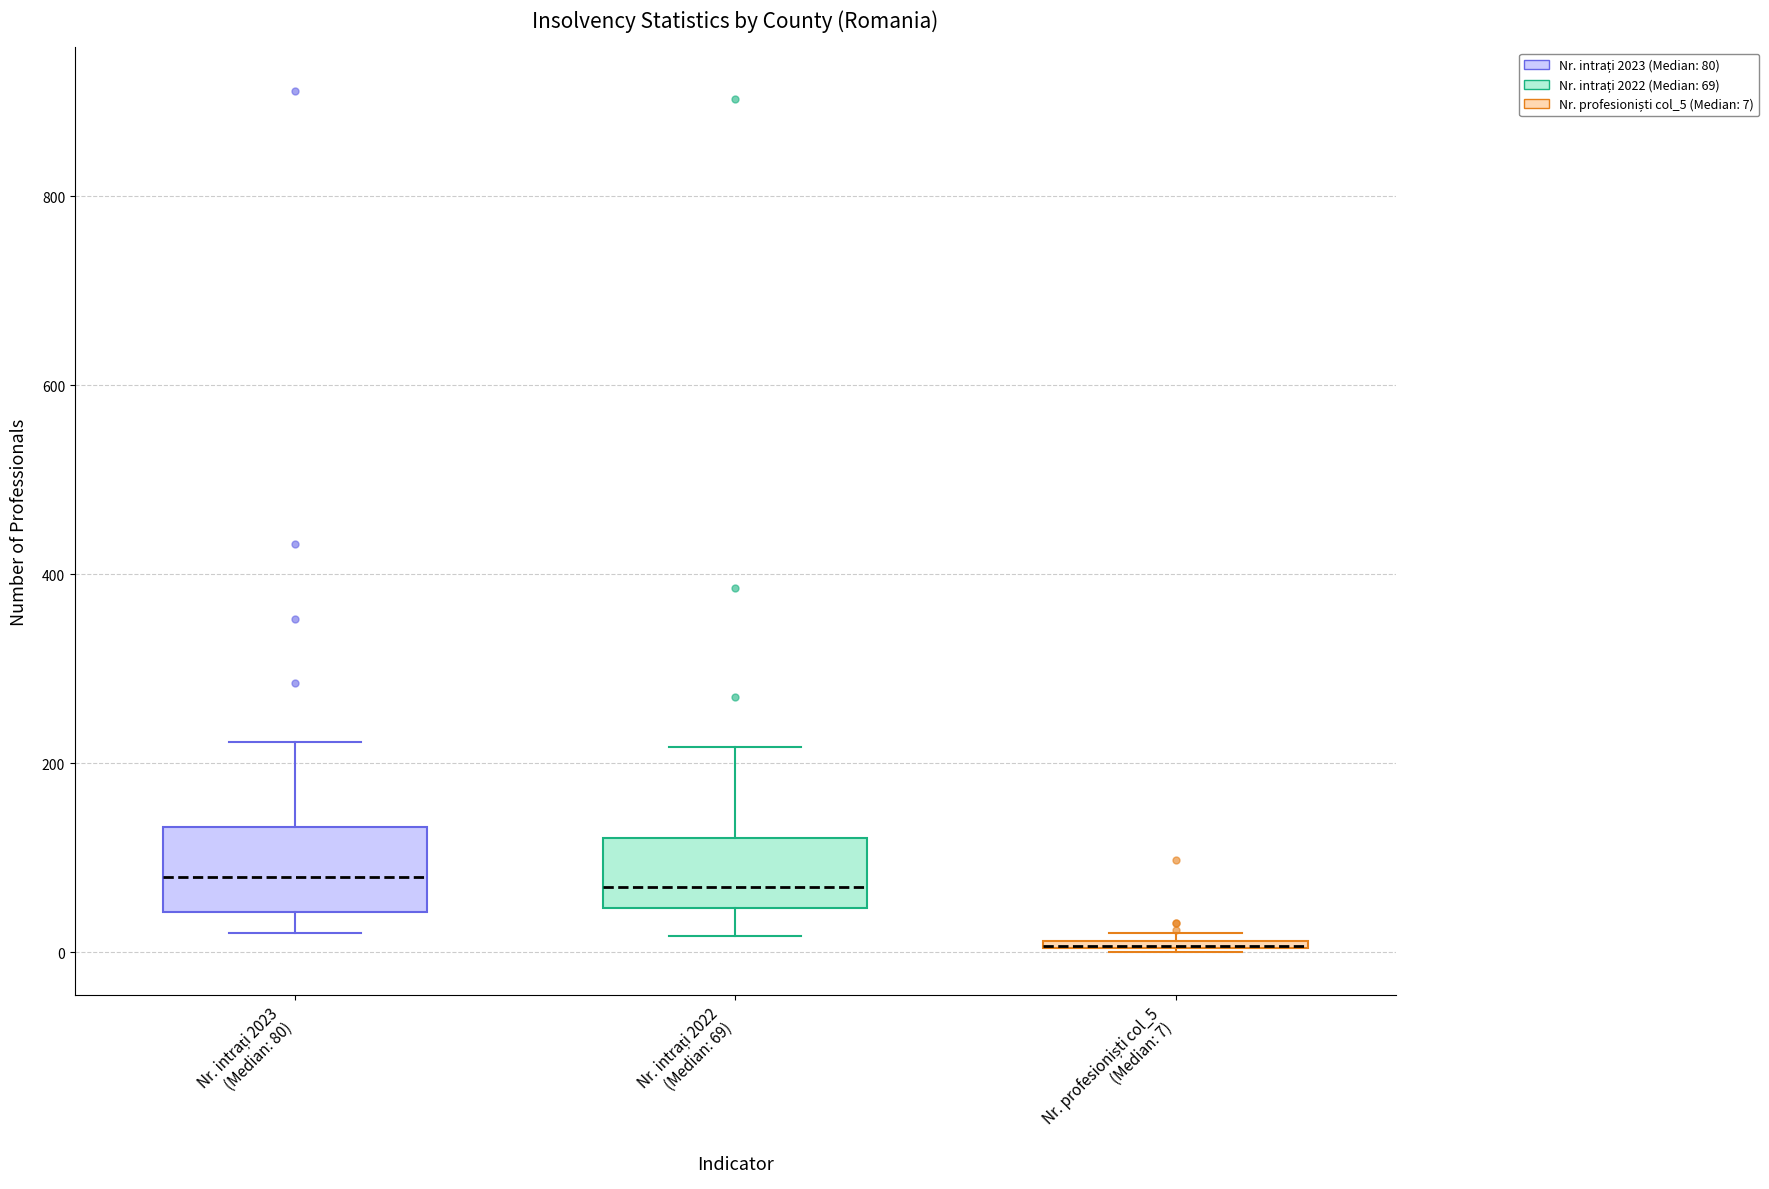

Where does the median line of the box for Nr. intrați 2023 (Median: 80) sit on the y-axis? The values are not printed on the chart, so give them approximately, as read against the axis.

80